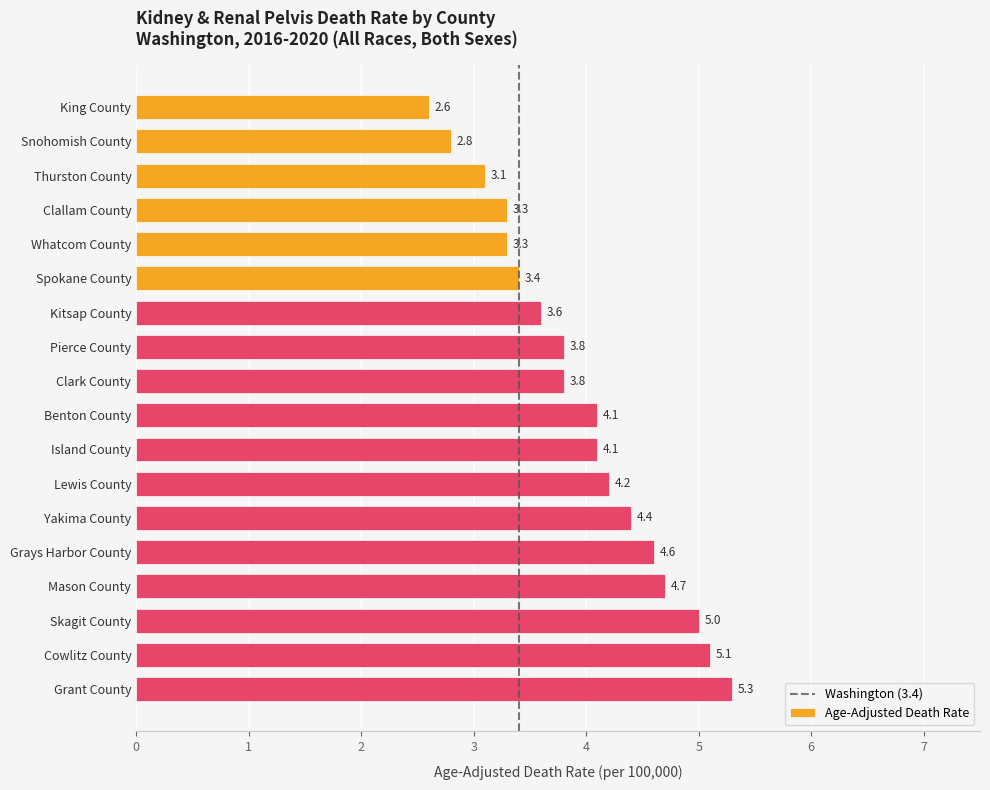

Between Spokane County and Yakima County, which is larger?

Yakima County